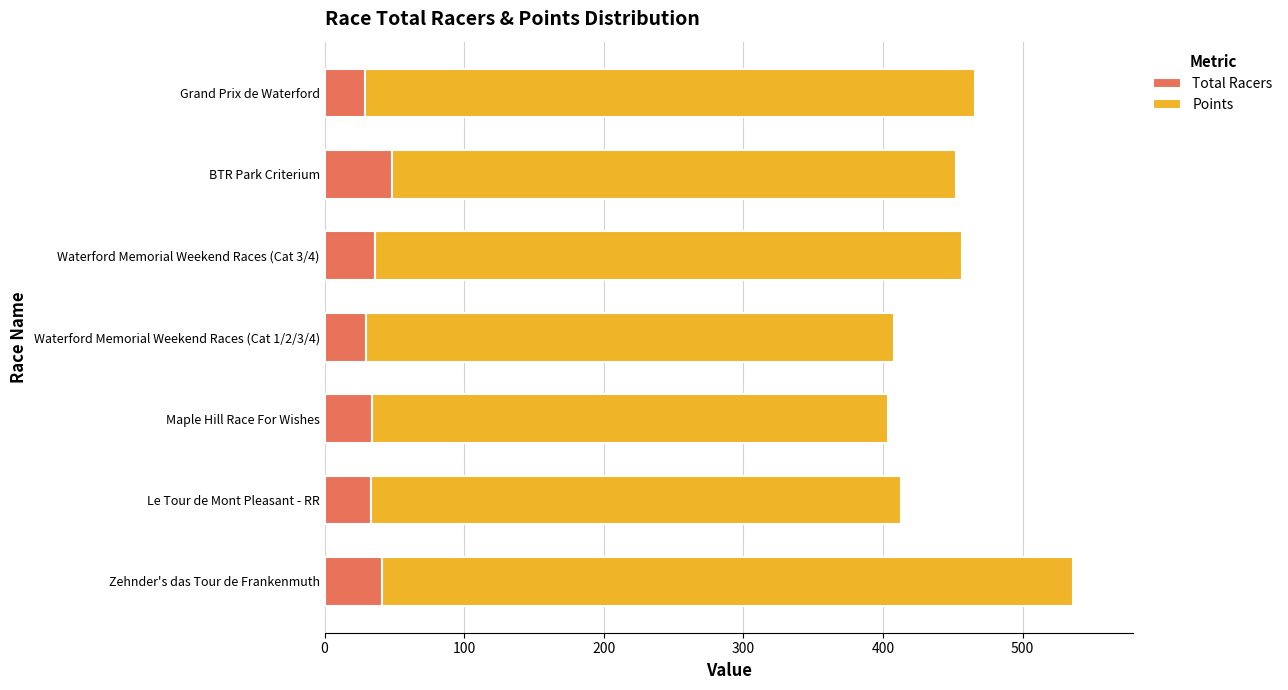

What is the total value across all series at Waterford Memorial Weekend Races (Cat 3/4)?

456.6